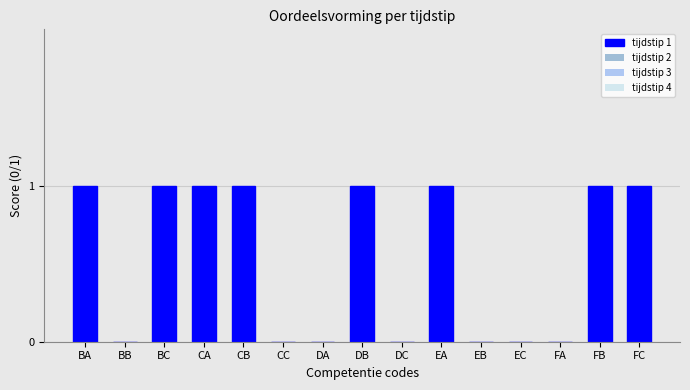

Reading left to right, transcribe all the data shown in this chart.

BA=1	BB=0	BC=1	CA=1	CB=1	CC=0	DA=0	DB=1	DC=0	EA=1	EB=0	EC=0	FA=0	FB=1	FC=1